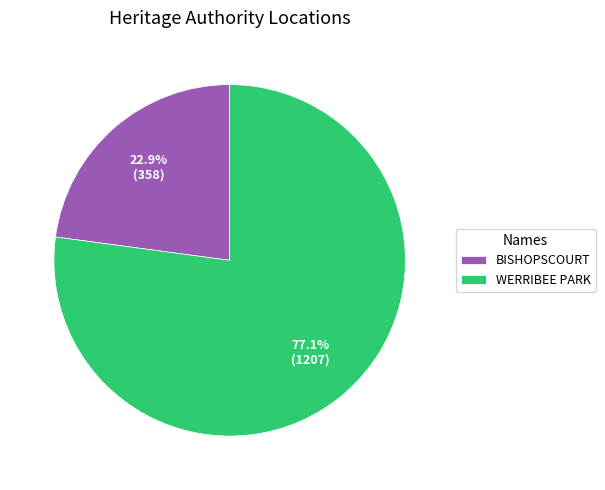

Which has a higher value, WERRIBEE PARK or BISHOPSCOURT?

WERRIBEE PARK